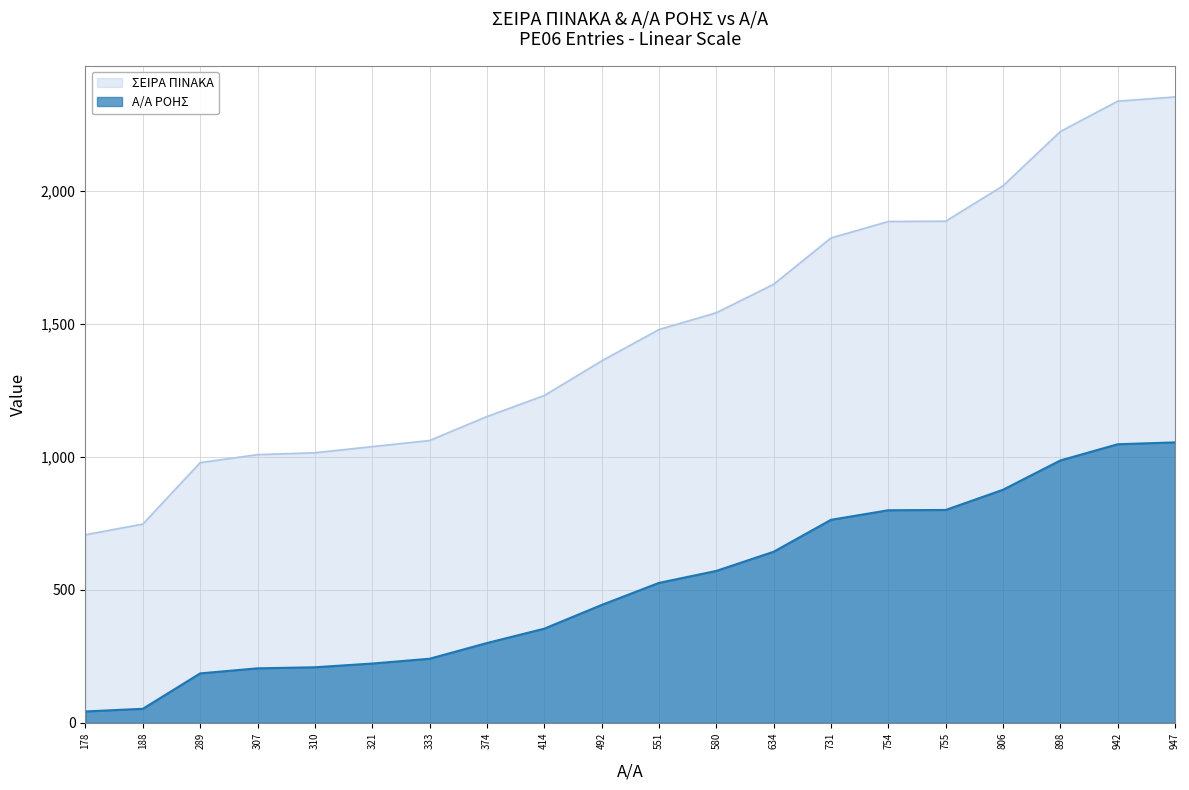

True or false: ΣΕΙΡΑ ΠΙΝΑΚΑ and Α/Α ΡΟΗΣ intersect in this chart.

False